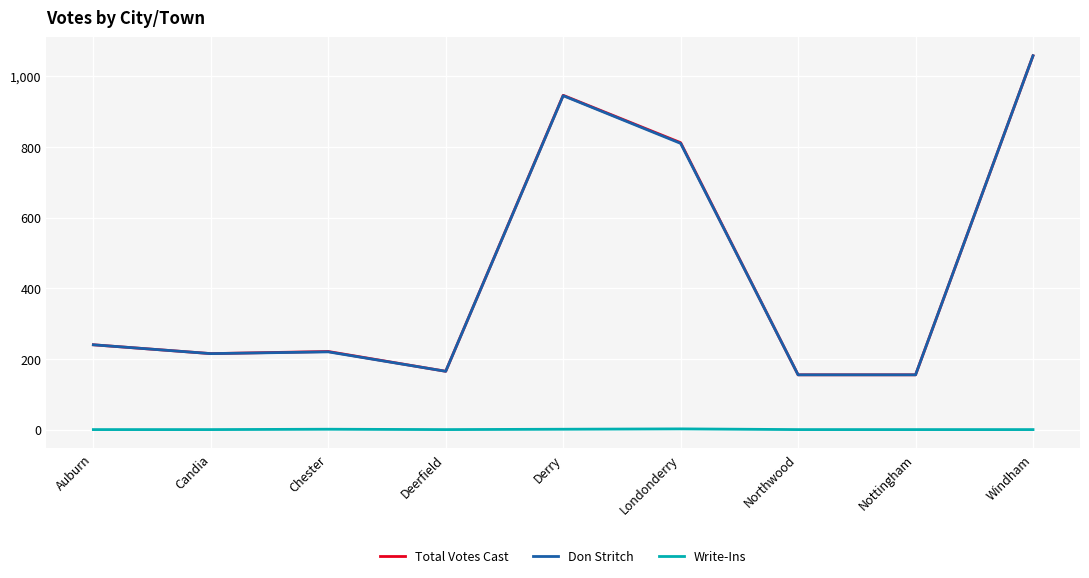

What is the sum of all Total Votes Cast values?

3967